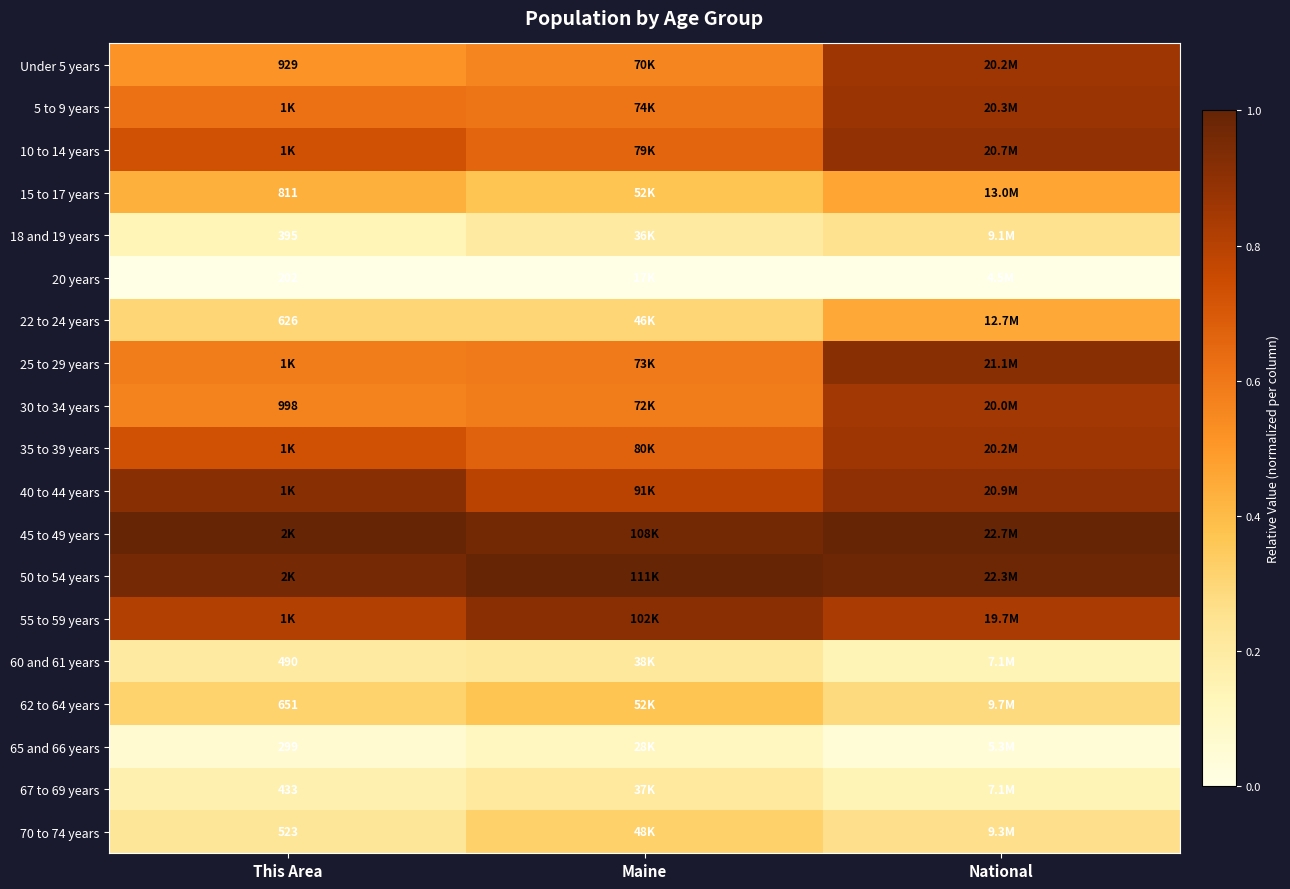

True or false: 65 and 66 years has a value of 0.2 at Maine.

False